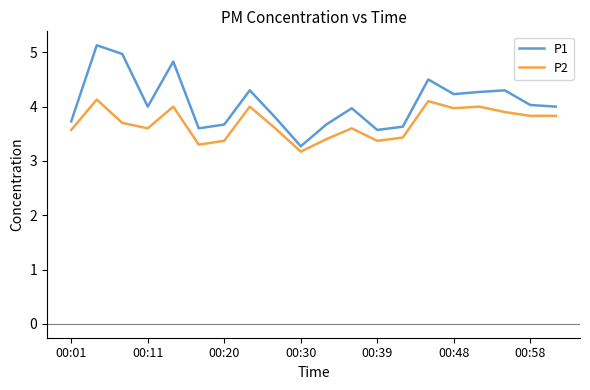

In P2, how many points are higher than both neighbors (excluding endpoints)?

6